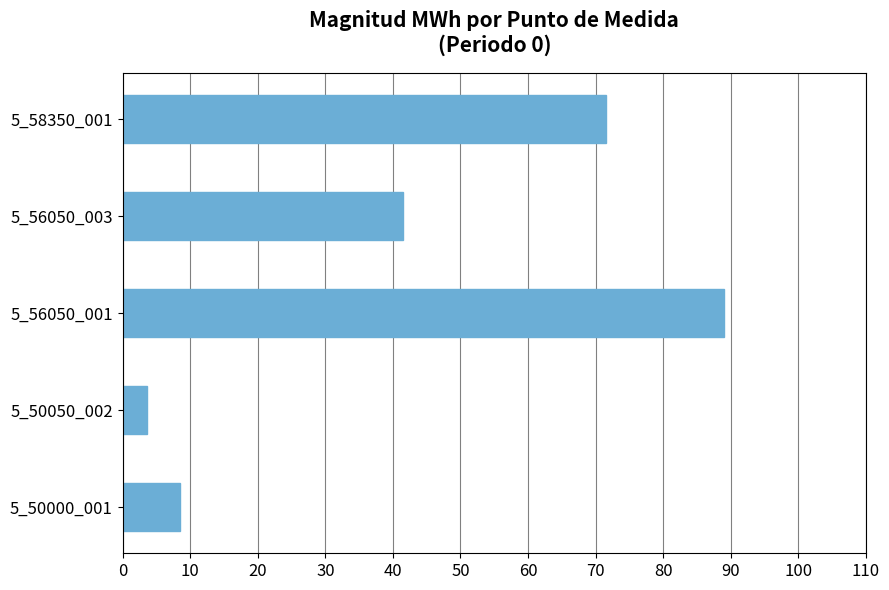

Reading bottom to top, extract all data points from this chart.

5_50000_001=8.4	5_50050_002=3.6	5_56050_001=89.0	5_56050_003=41.5	5_58350_001=71.6